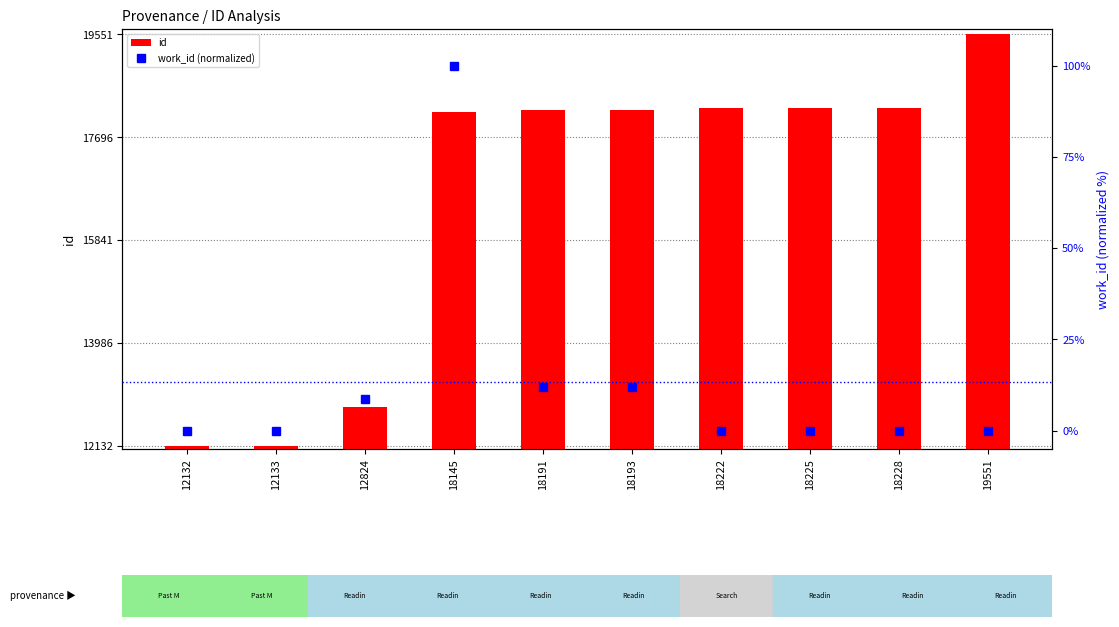

Reading left to right, extract all data points from this chart.

id: 12132=12132.0	12133=12133.0	12824=12824.0	18145=18145.0	18191=18191.0	18193=18193.0	18222=18222.0	18225=18225.0	18228=18228.0	19551=19551.0
work_id (normalized): 12132=0.0	12133=0.0	12824=8.8	18145=100.0	18191=12.0	18193=12.0	18222=0.0	18225=0.0	18228=0.0	19551=0.0